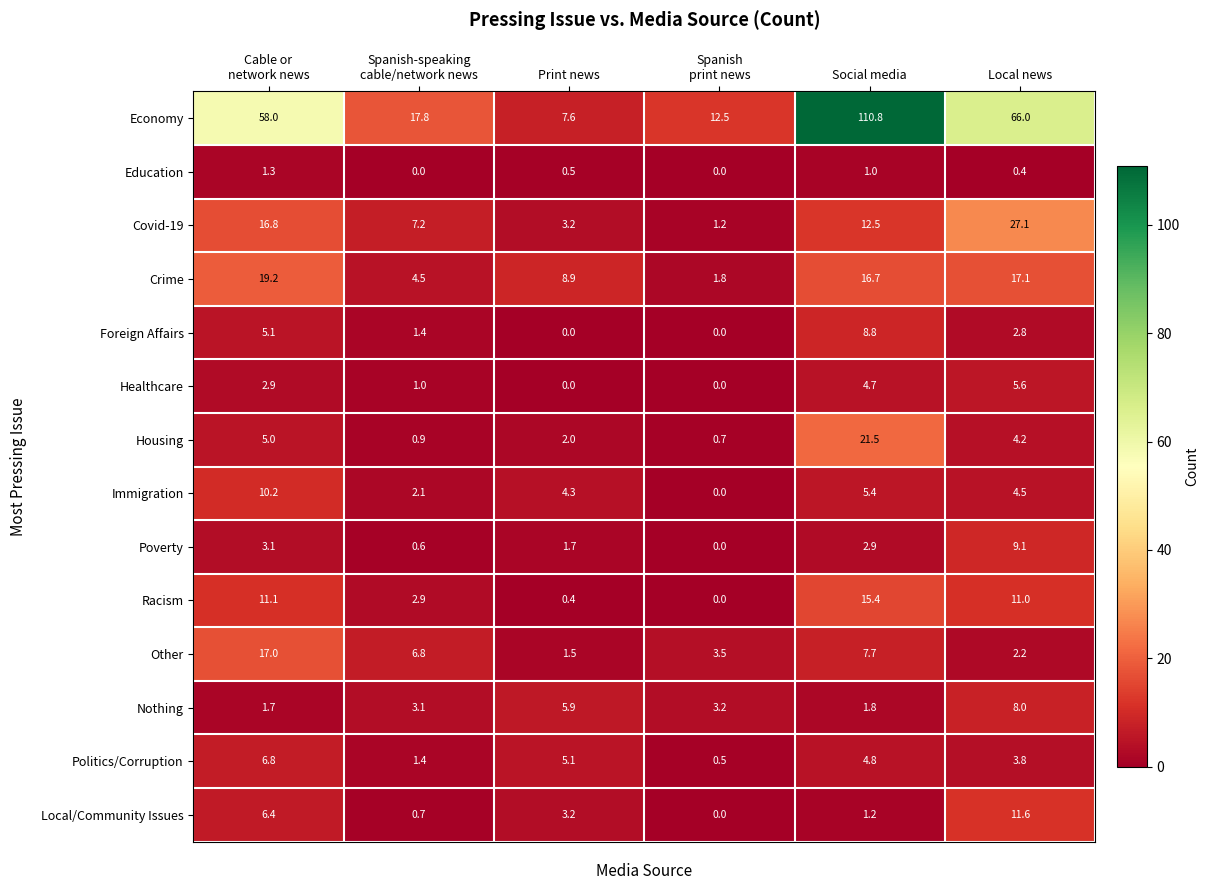

Rank the series by their maximum value, from highest to lowest.

Economy, Covid-19, Housing, Crime, Other, Racism, Local/Community Issues, Immigration, Poverty, Foreign Affairs, Nothing, Politics/Corruption, Healthcare, Education